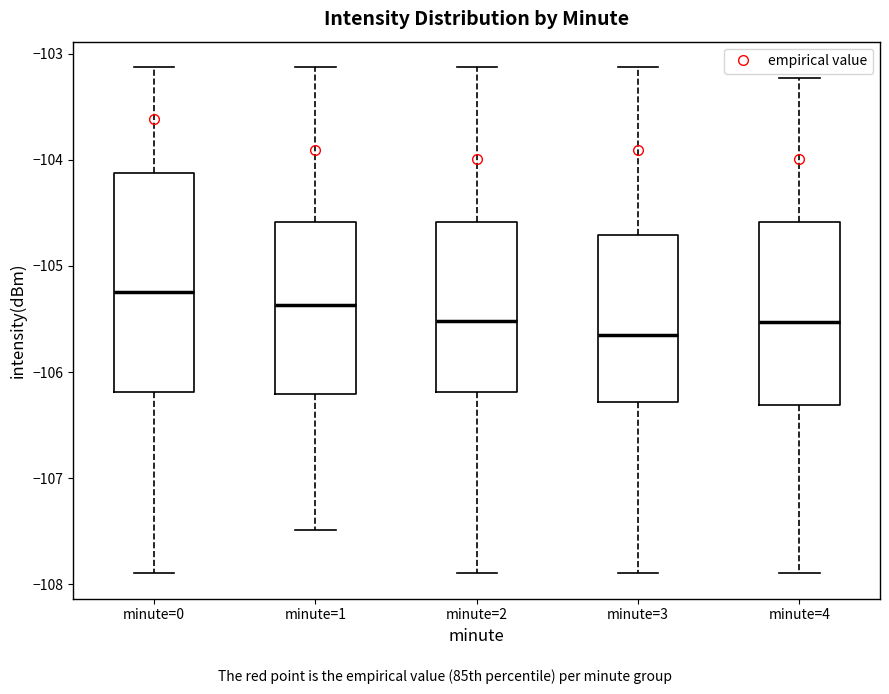

Reading left to right, transcribe this box plot: for each box, give where its median line is, the range the box spans, and where its two whiskers end, as read against the y-axis. The values are not printed on the chart, so give them approximately, as read against the axis.

minute=0: median -105.2, box -106.2 to -104.1, whiskers -107.9 to -103.1
minute=1: median -105.4, box -106.2 to -104.6, whiskers -107.5 to -103.1
minute=2: median -105.5, box -106.2 to -104.6, whiskers -107.9 to -103.1
minute=3: median -105.7, box -106.3 to -104.7, whiskers -107.9 to -103.1
minute=4: median -105.5, box -106.3 to -104.6, whiskers -107.9 to -103.2